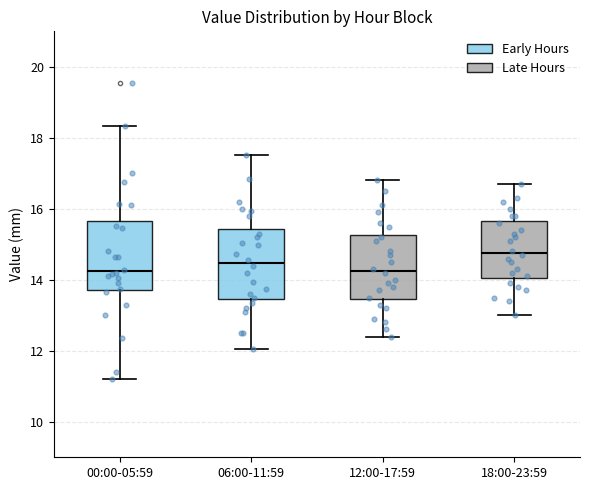

Reading left to right, transcribe this box plot: for each box, give where its median line is, the range the box spans, and where its two whiskers end, as read against the y-axis. The values are not printed on the chart, so give them approximately, as read against the axis.

00:00-05:59: median 14.2, box 13.8 to 15.6, whiskers 11.2 to 18.4
06:00-11:59: median 14.4, box 13.4 to 15.4, whiskers 12.0 to 17.6
12:00-17:59: median 14.2, box 13.4 to 15.2, whiskers 12.4 to 16.8
18:00-23:59: median 14.8, box 14.0 to 15.6, whiskers 13.0 to 16.8